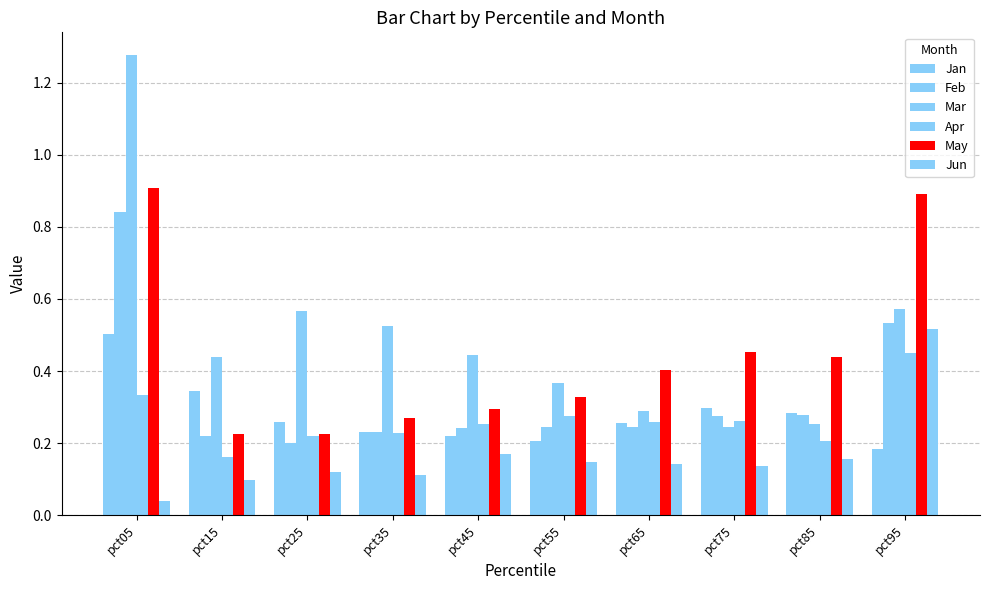

What is the sum of the Mar values at pct05 and pct65?

1.6